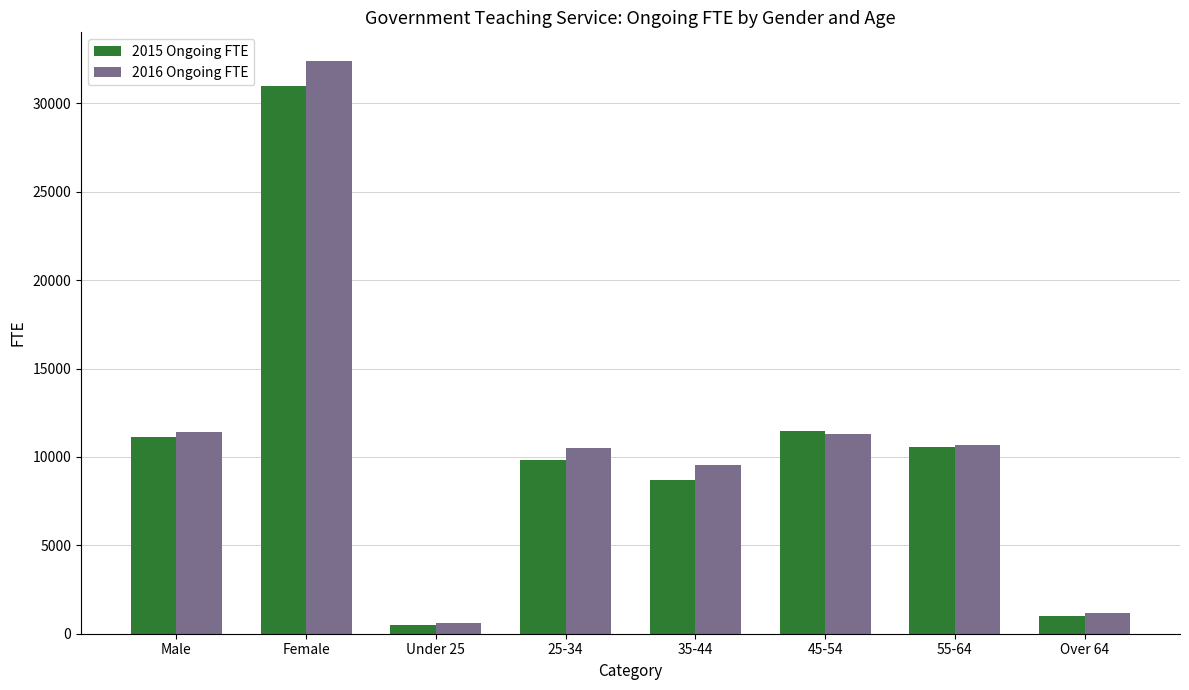

True or false: 2015 Ongoing FTE has a value of 11121.5 at Male.

True